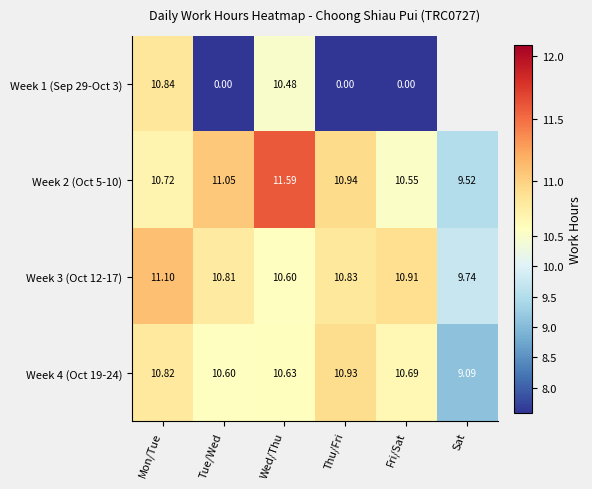

What is the average value of the Week 3 (Oct 12-17) series?

10.7